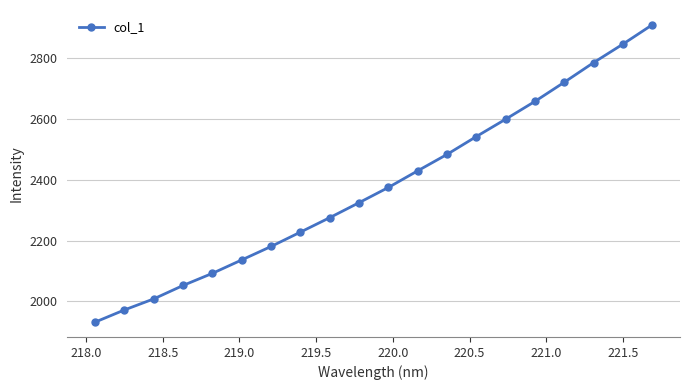

What is the maximum value shown in the chart?

2909.9